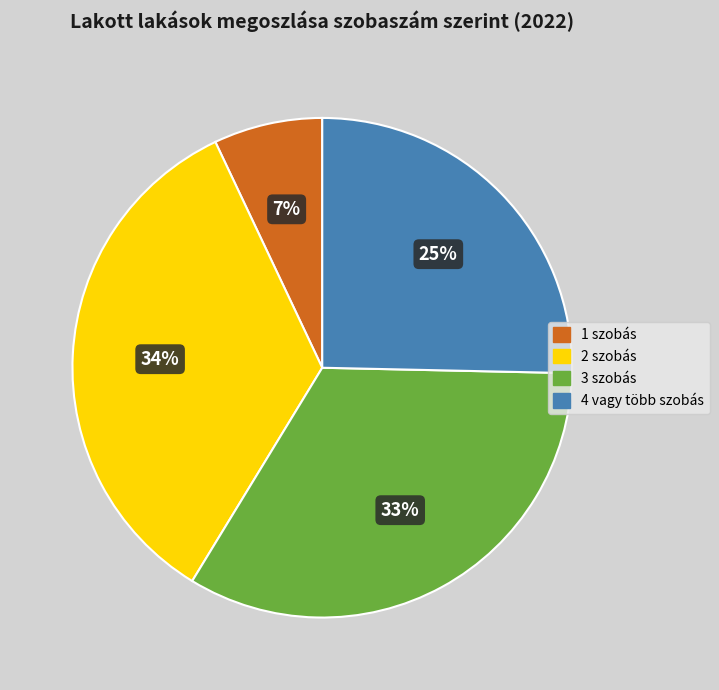

The 4 vagy több szobás slice represents 33% of the pie. True or false?

False